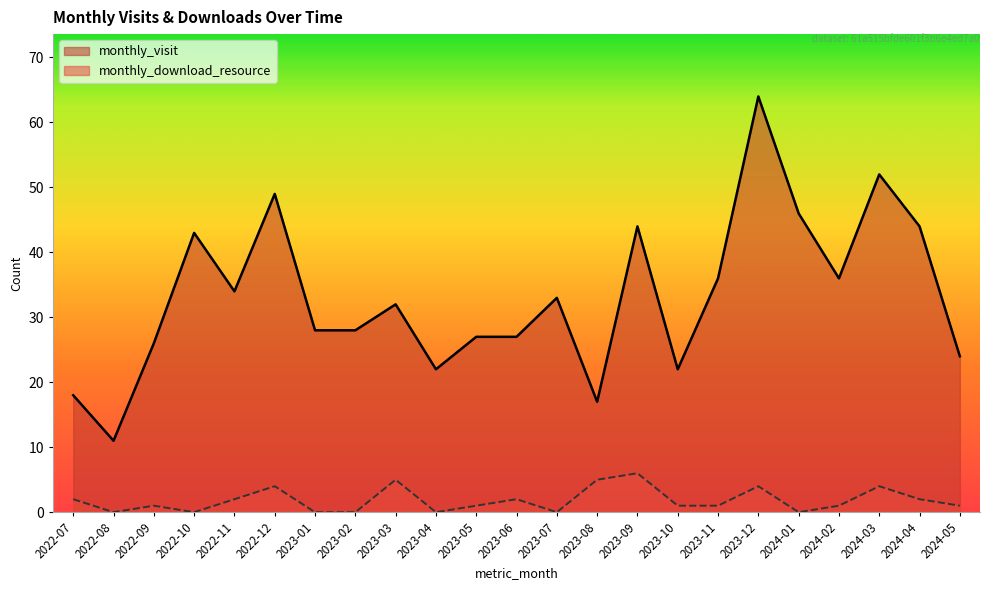

How many lines are shown in the chart?

2